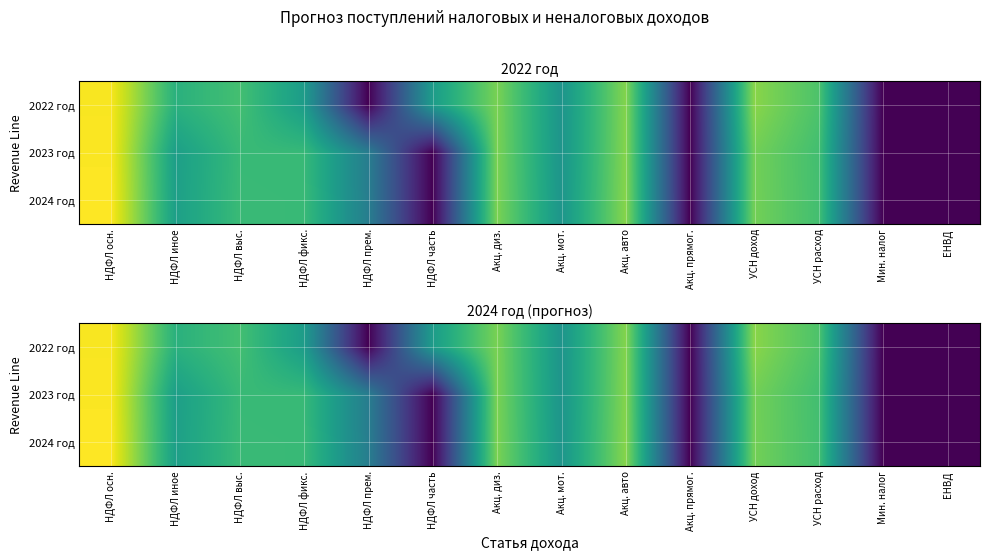

Rank the categories by 2022 год value from highest to lowest.

НДФЛ осн., УСН доход, Акц. авто, Акц. диз., УСН расход, НДФЛ выс., НДФЛ иное, НДФЛ фикс., НДФЛ часть, Акц. мот., НДФЛ прем., Акц. прямог., Мин. налог, ЕНВД